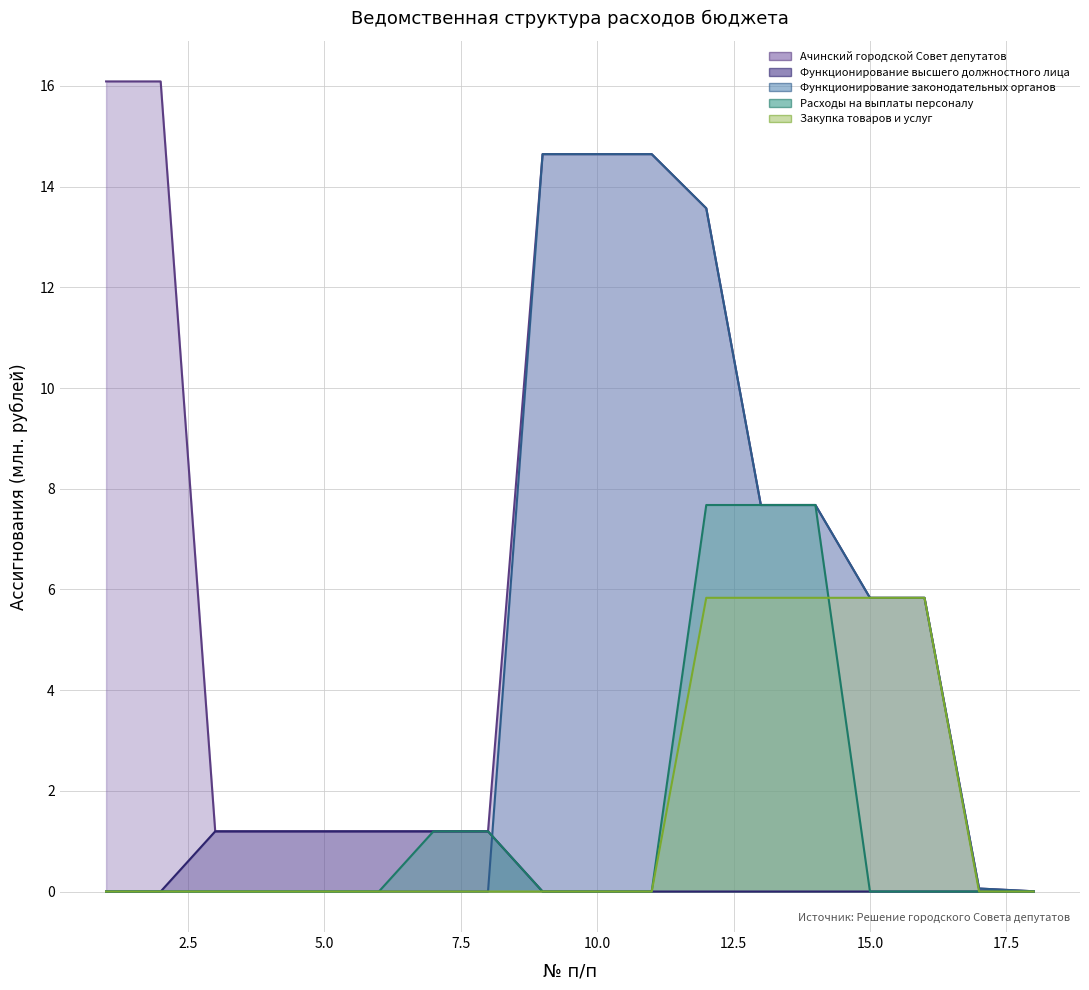

Which series has the largest total across all categories?

Ачинский городской Совет депутатов